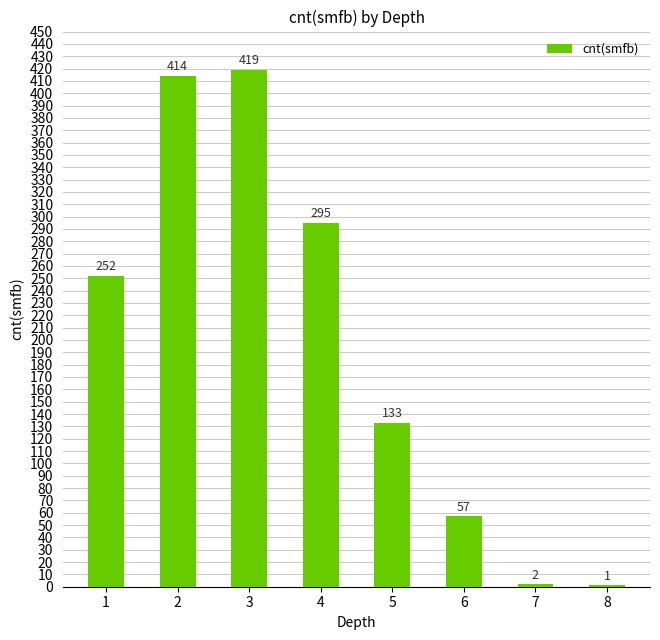

What is the ratio of the value at 6 to the value at 1?

0.2